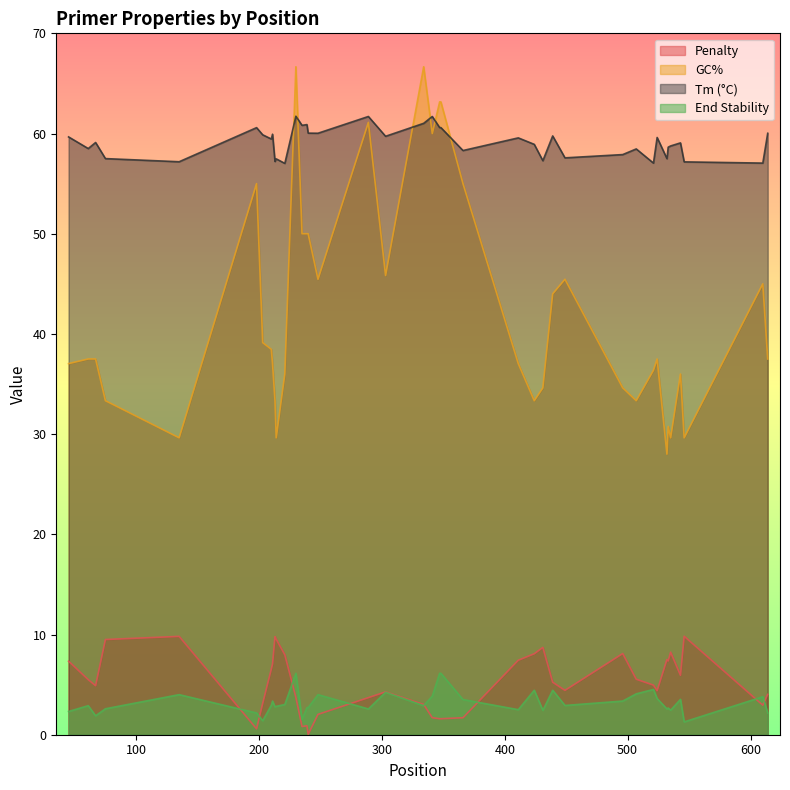

In pen, how many points are higher than both neighbors (excluding endpoints)?

9